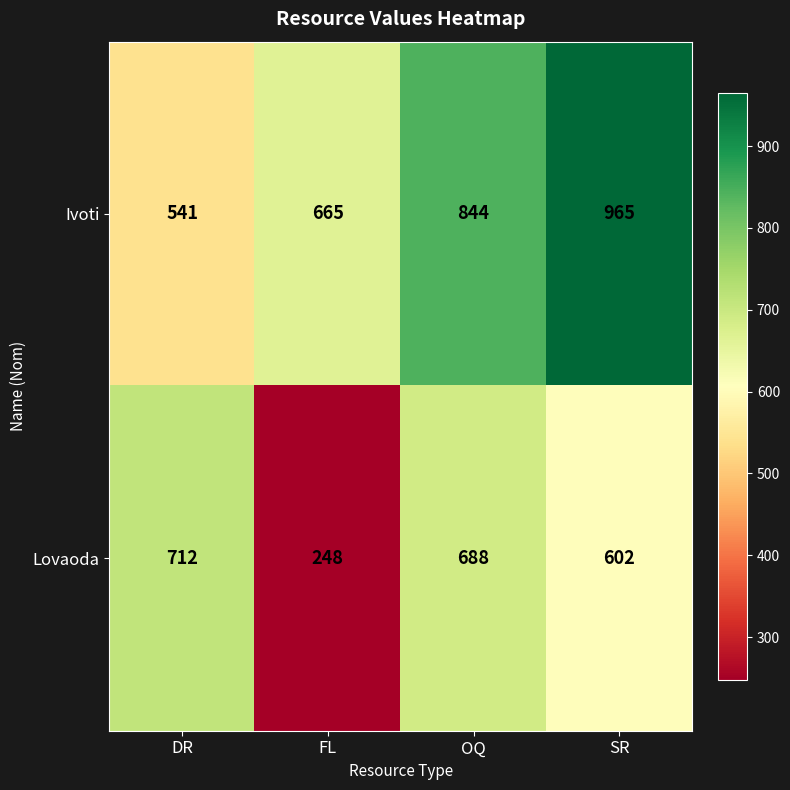

Rank the series at FL from highest to lowest value.

Ivoti, Lovaoda